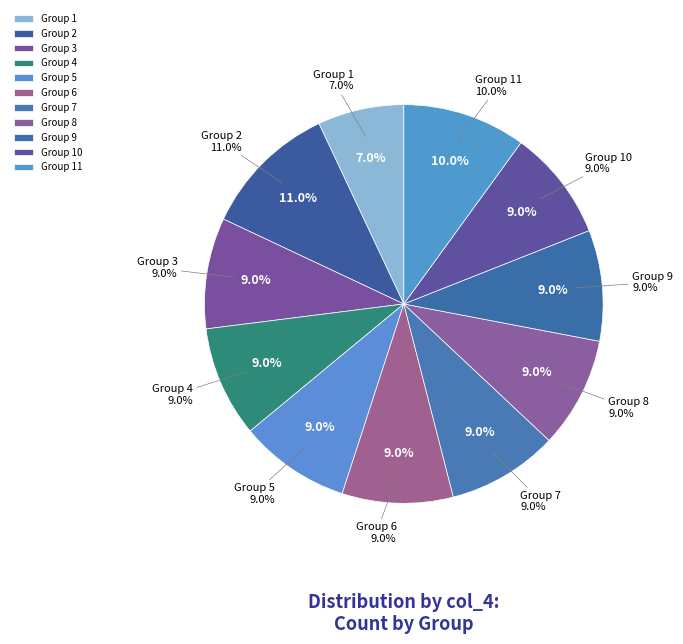

To the nearest percent, what is the difference between the largest and smallest slice percentages?

4%